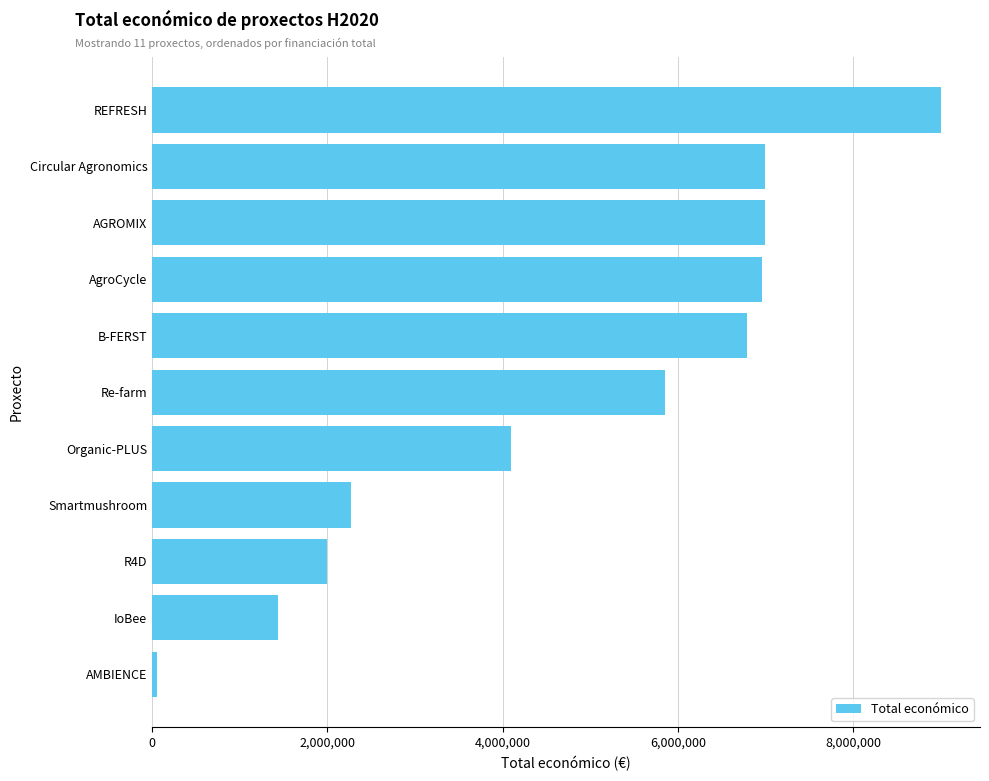

Is it true that the value at Circular Agronomics is 6999795?

True